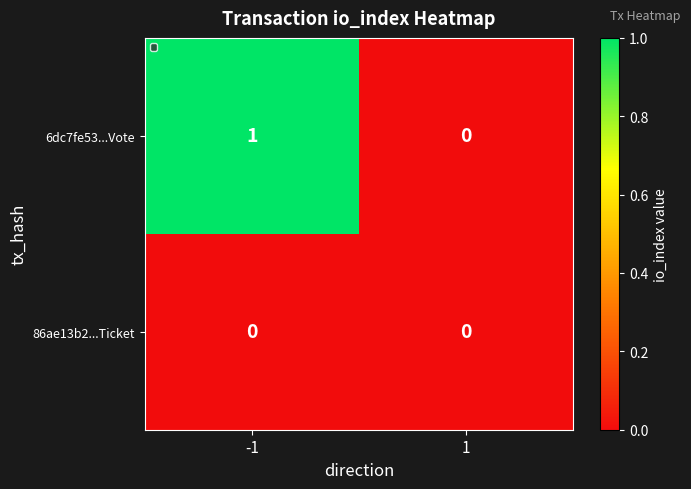

True or false: 86ae13b2...Ticket has a value of 0 at 1.

True